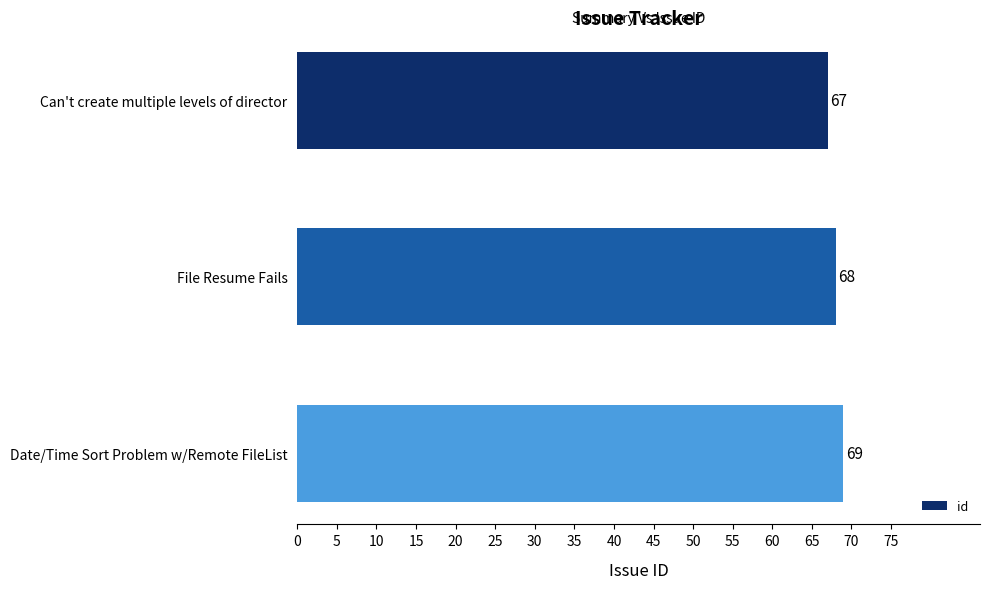

Where is the data nearest to the value 68?

File Resume Fails